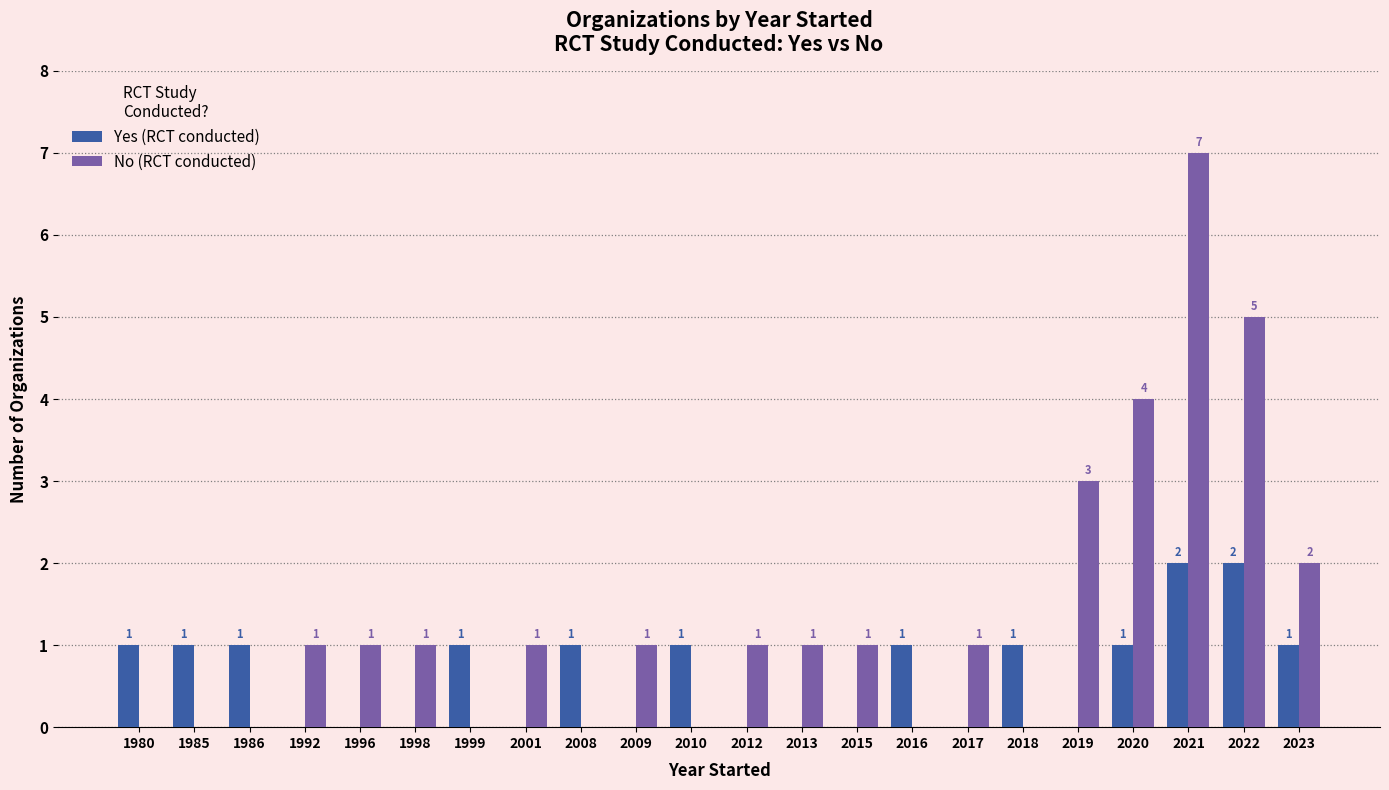

Between 2018 and 2023, which series saw the biggest shift?

No (RCT conducted)